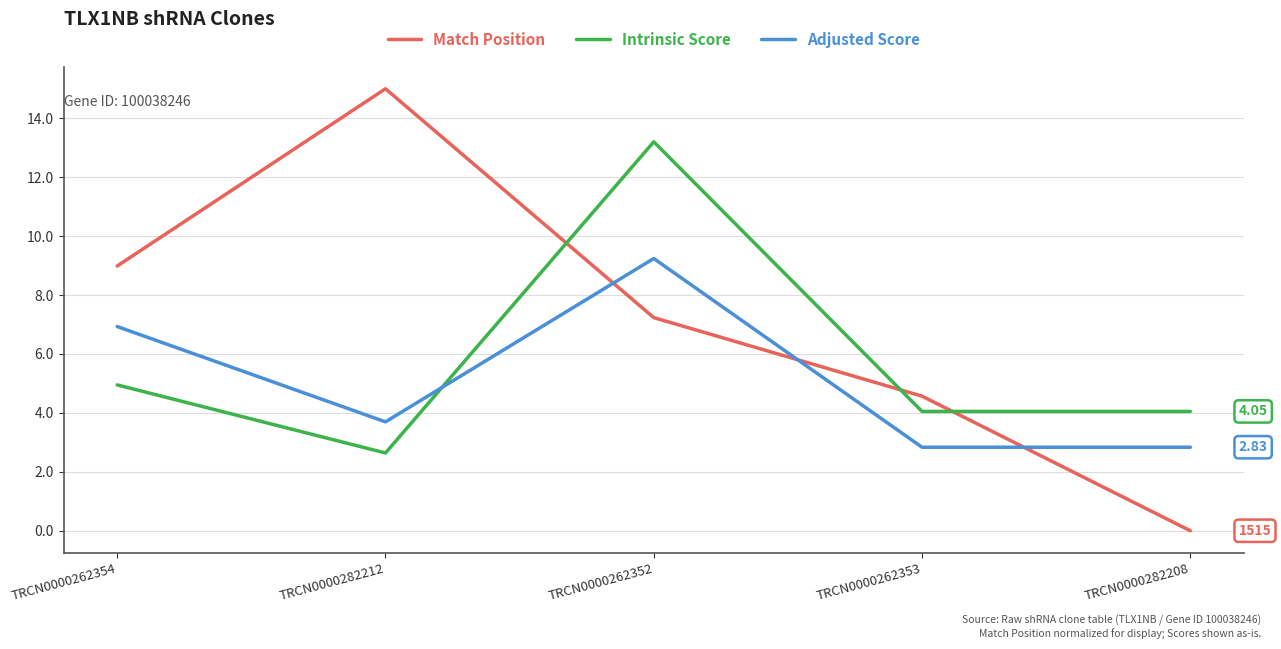

Rank the series by their average value, from highest to lowest.

Match Position, Intrinsic Score, Adjusted Score